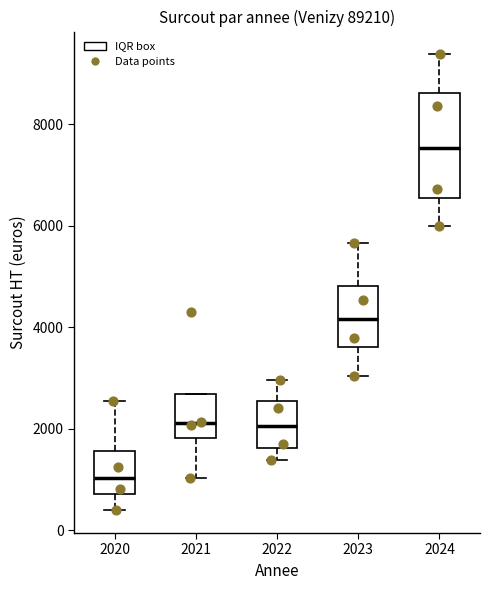

Which box's median line is the lowest?

2020